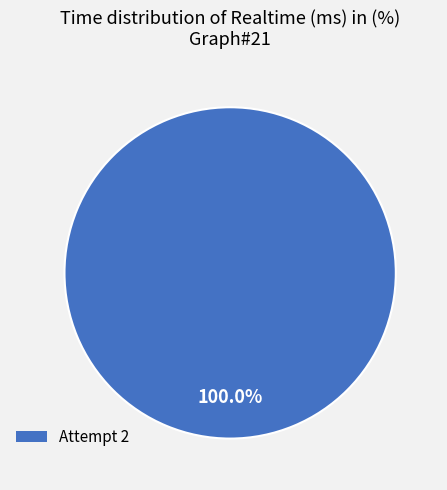

How many segments does this pie chart have?

1